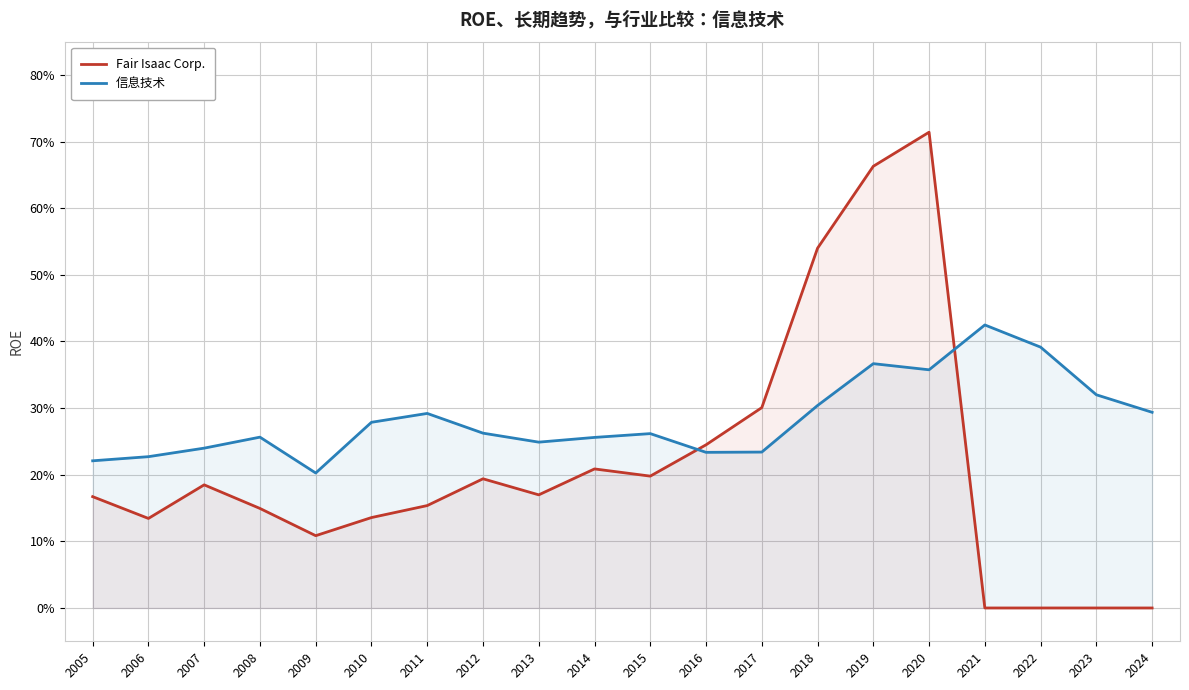

Is it true that Fair Isaac Corp. equals 0.1 at 2006?

True